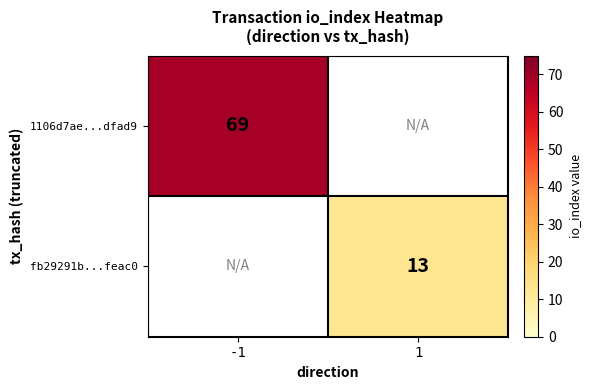

How many data points does each series have?

2